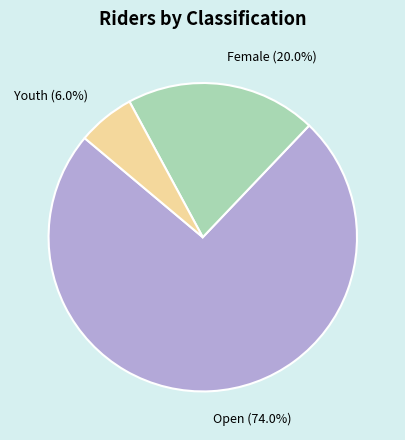

Between Youth and Open, which is larger?

Open